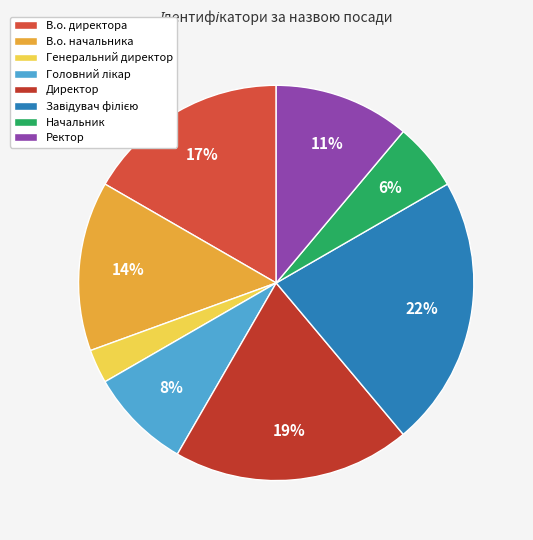

The Генеральний директор slice represents 3% of the pie. True or false?

True